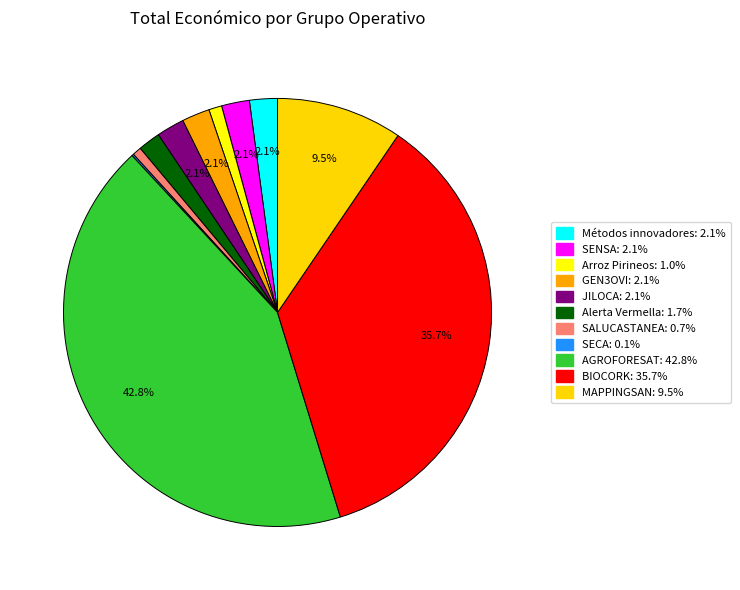

To the nearest percent, what is the difference between the Métodos innovadores and AGROFORESAT slice percentages?

41%